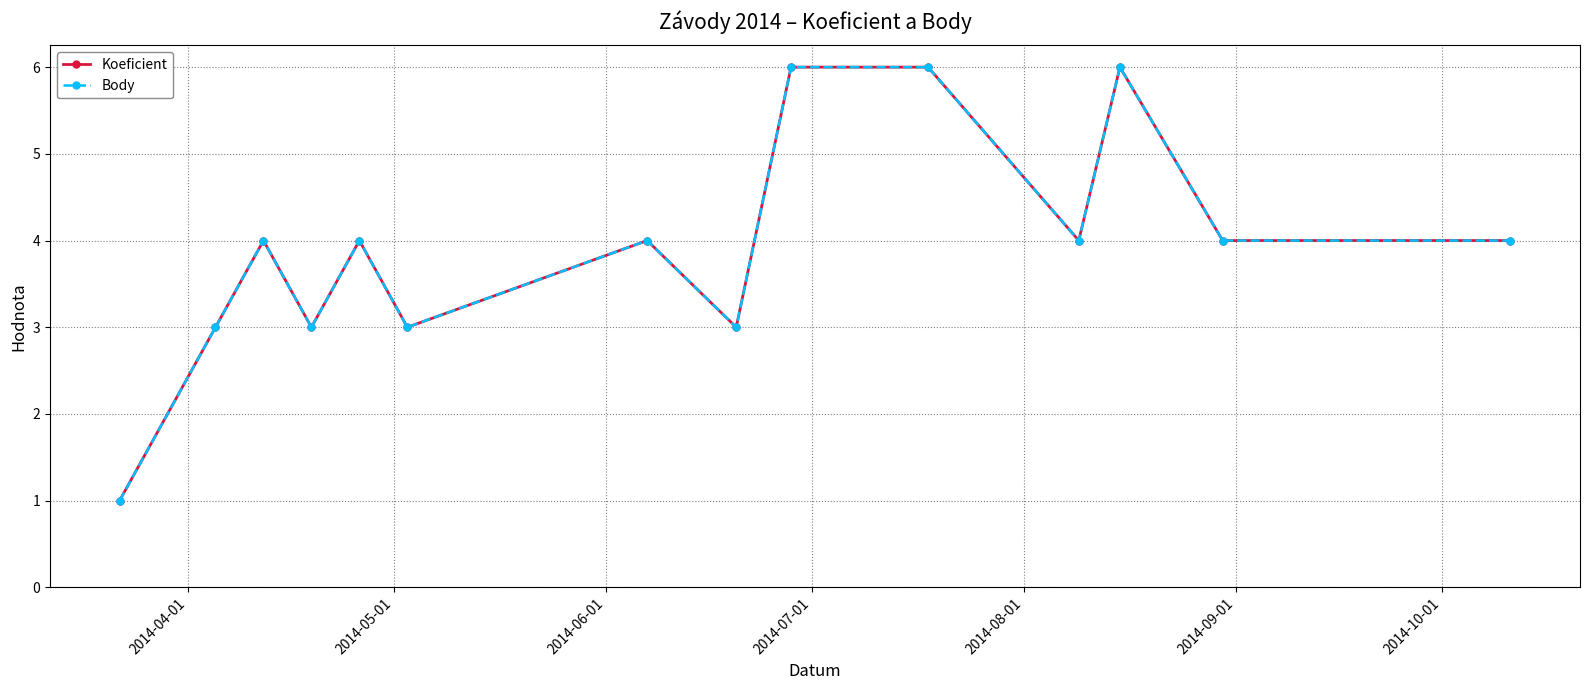

Reading left to right, what are all the values shown in this chart?

Koeficient: 1	3	4	3	4	3	4	3	6	6	4	6	4	4
Body: 1	3	4	3	4	3	4	3	6	6	4	6	4	4